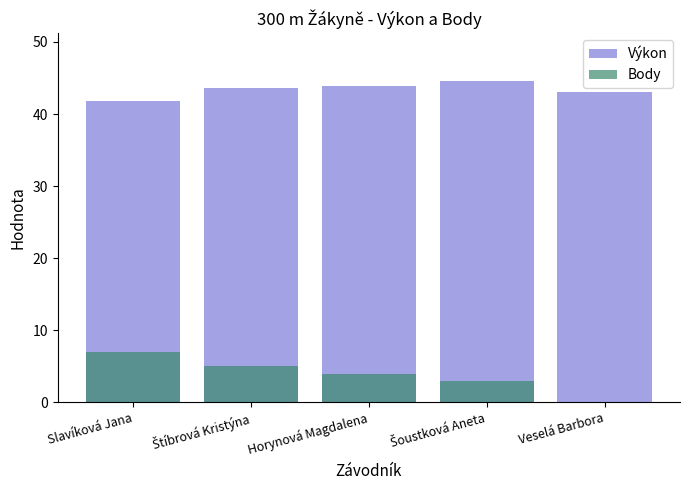

What is the average value of the Body series?

3.8